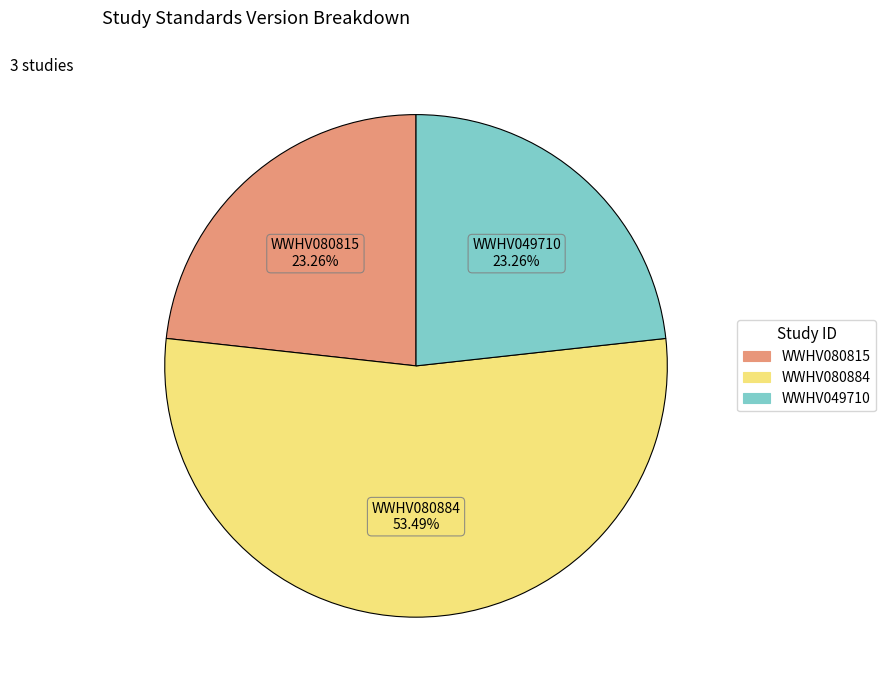

To the nearest percent, what percentage of the pie is WWHV080815?

23%